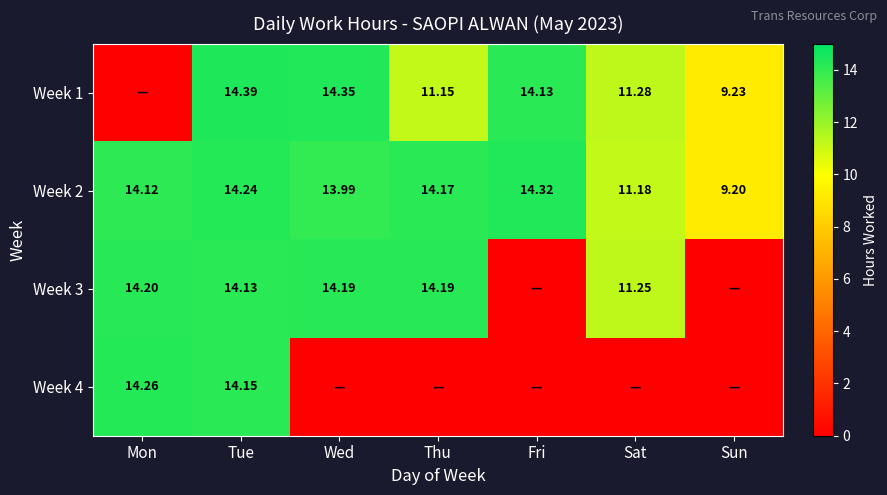

List the series in order of their peak value, highest first.

Week 1, Week 2, Week 4, Week 3